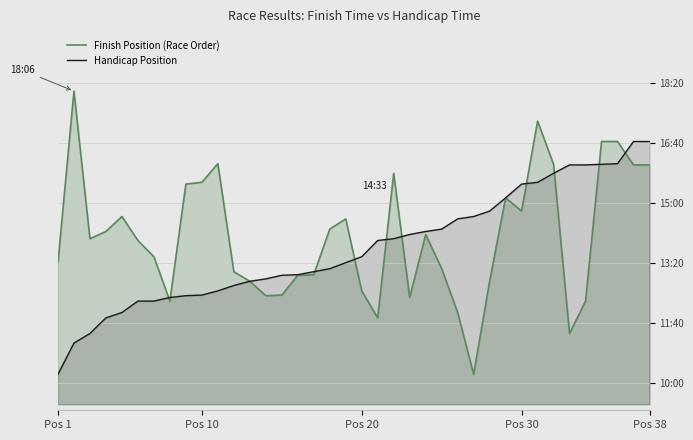

List the series in order of their peak value, highest first.

Finish Position (Race Order), Handicap Position